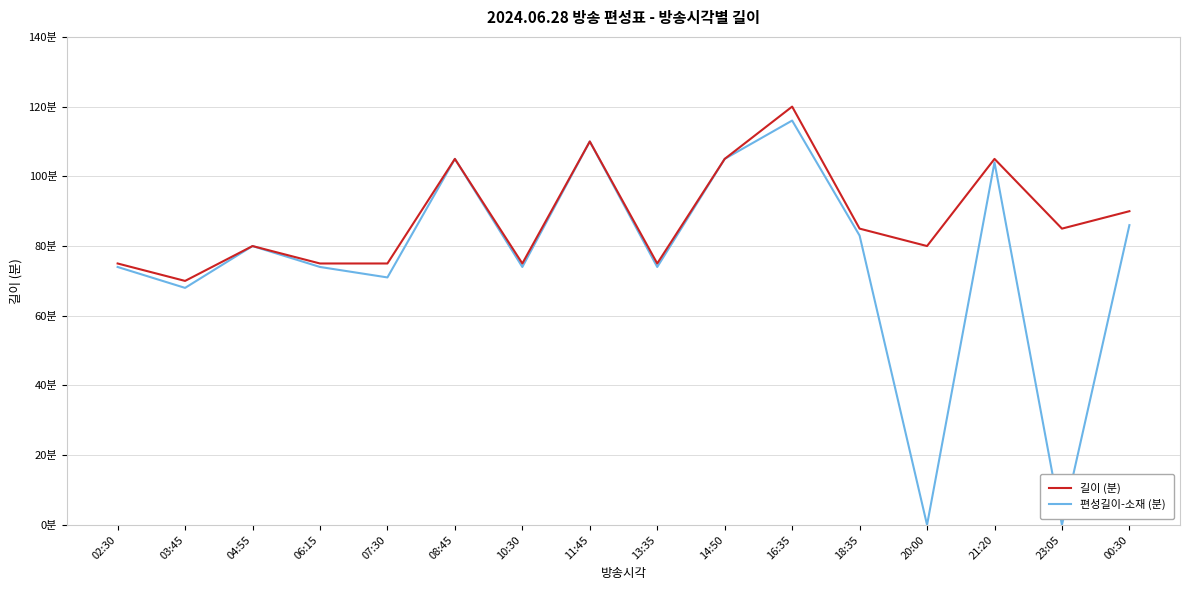

What is the difference between the maximum and minimum values in the 편성길이-소재 (분) series?

116